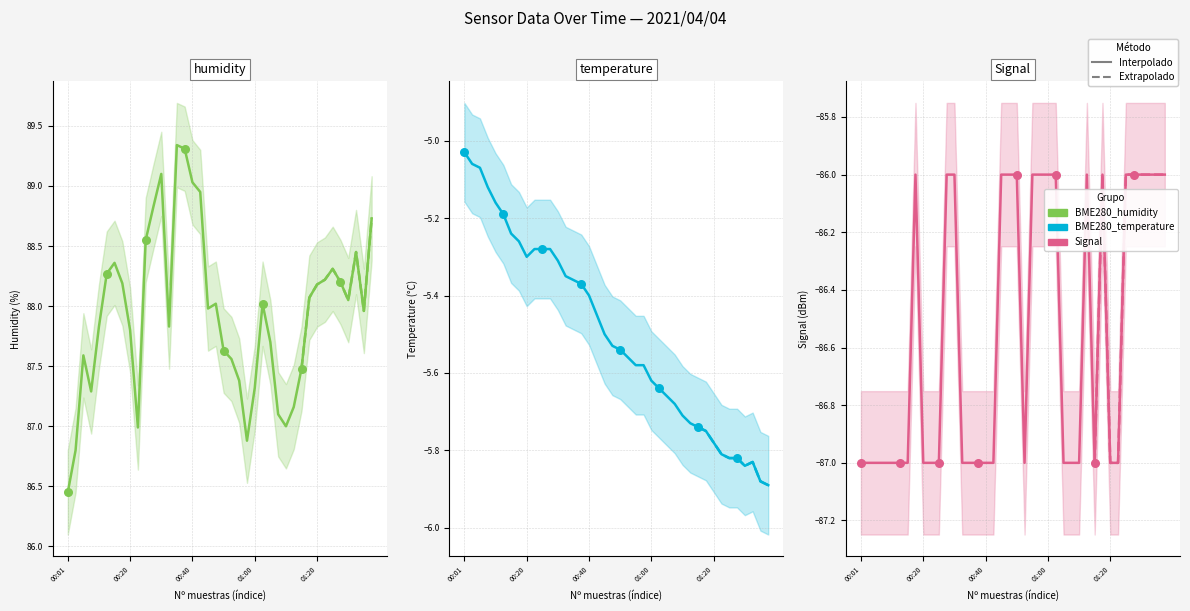

Which series has the largest Y range (max minus min)?

BME280_humidity